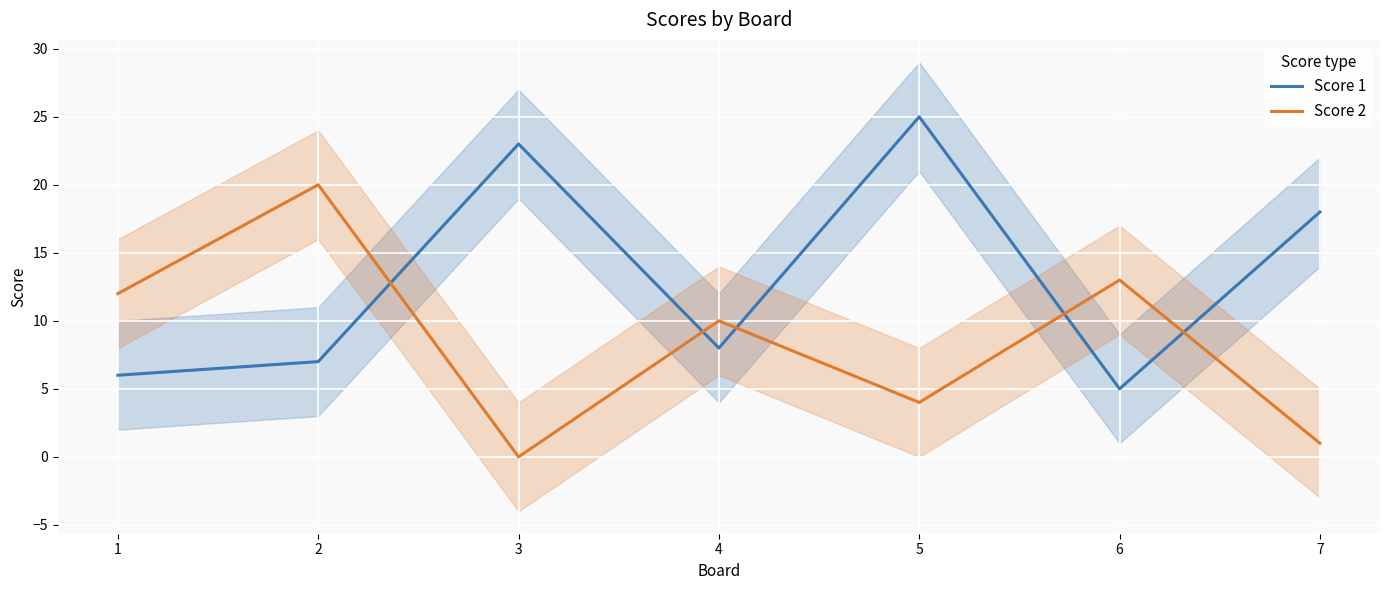

True or false: Score 2 has a value of 20 at 2.

True